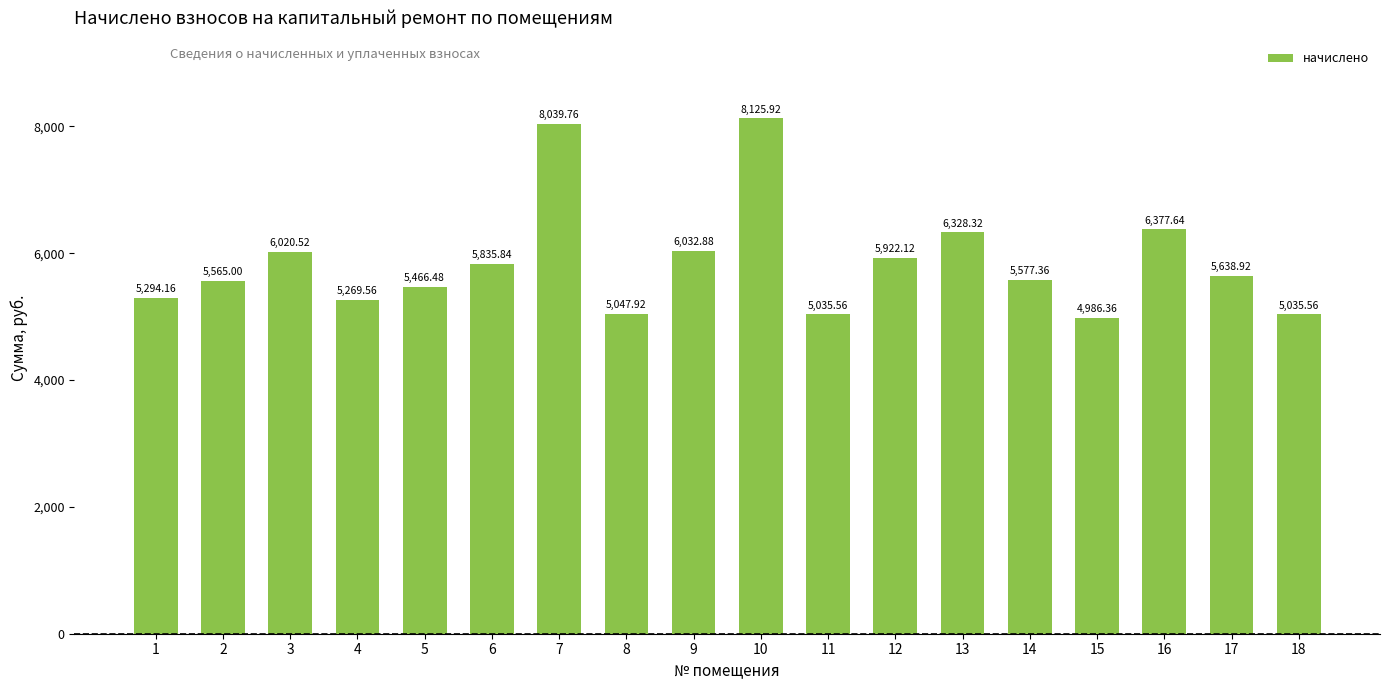

What is the value of the 2nd bar from the left?

5565.0